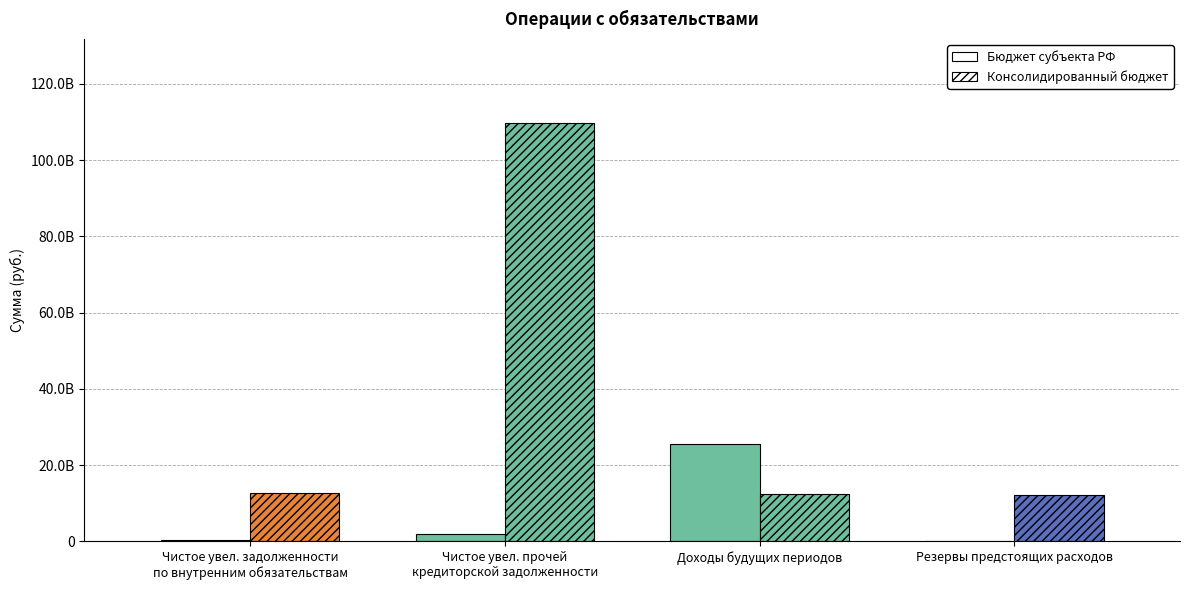

How many data points in Hatched are less than 12647391594?

2